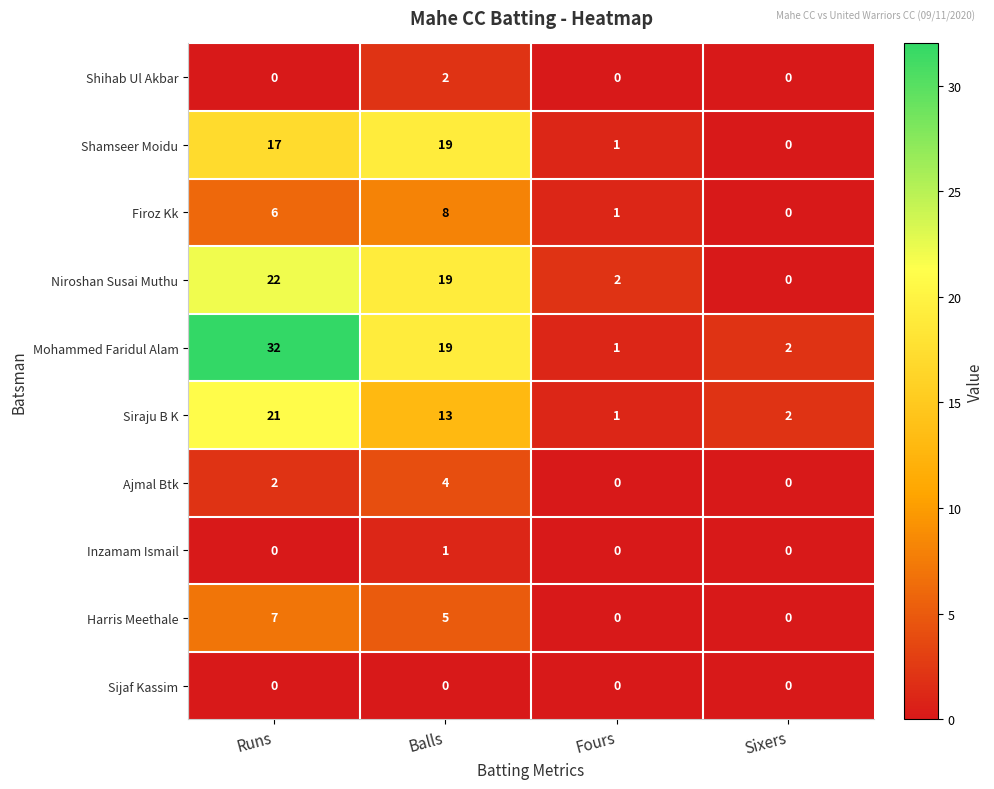

At which category is the sum across all series the highest?

Runs